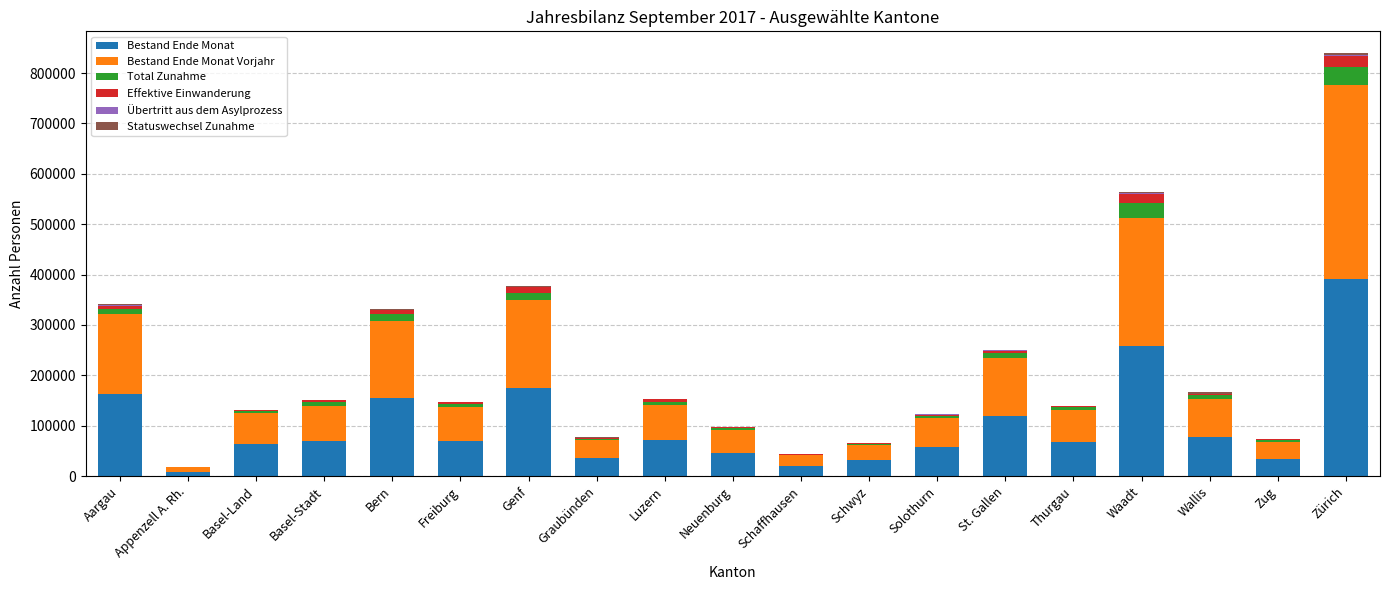

At which label does Bestand Ende Monat reach its peak?

Zürich